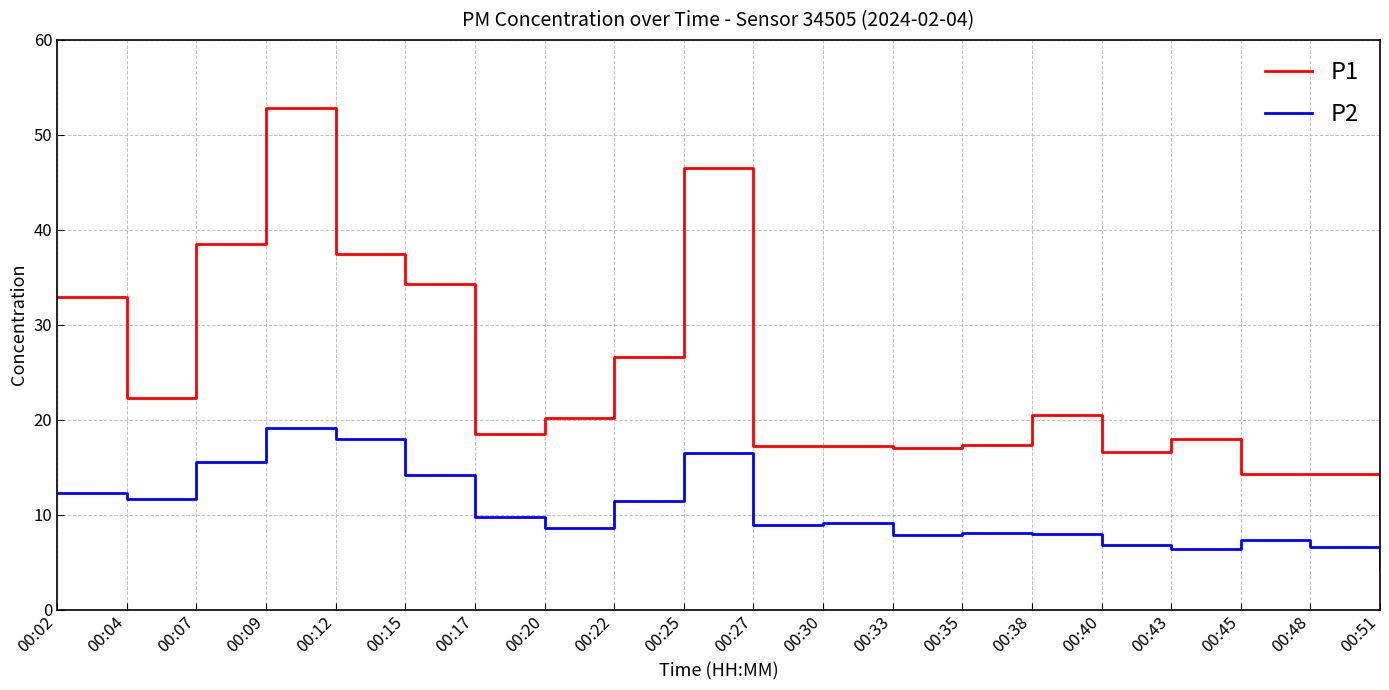

True or false: P1 has a value of 3.7 at 00:43.

False